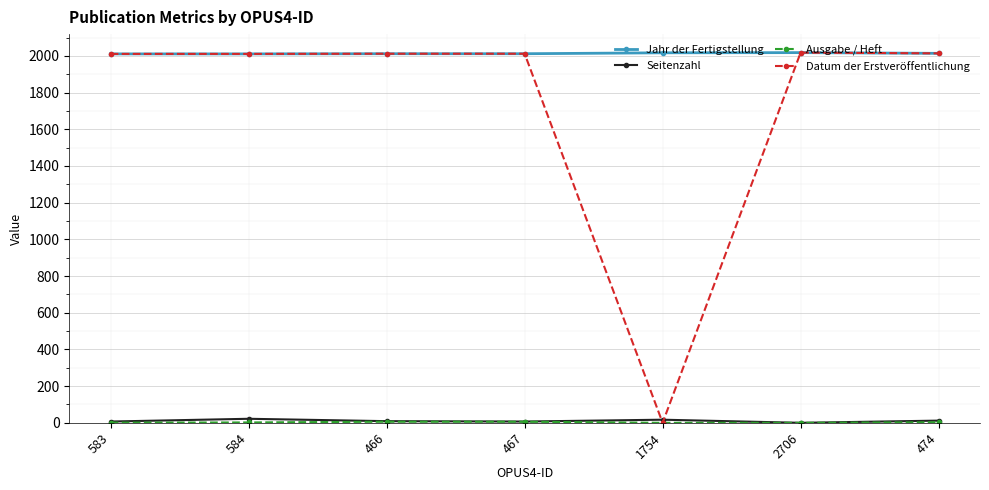

Which series has the largest total across all categories?

Jahr der Fertigstellung